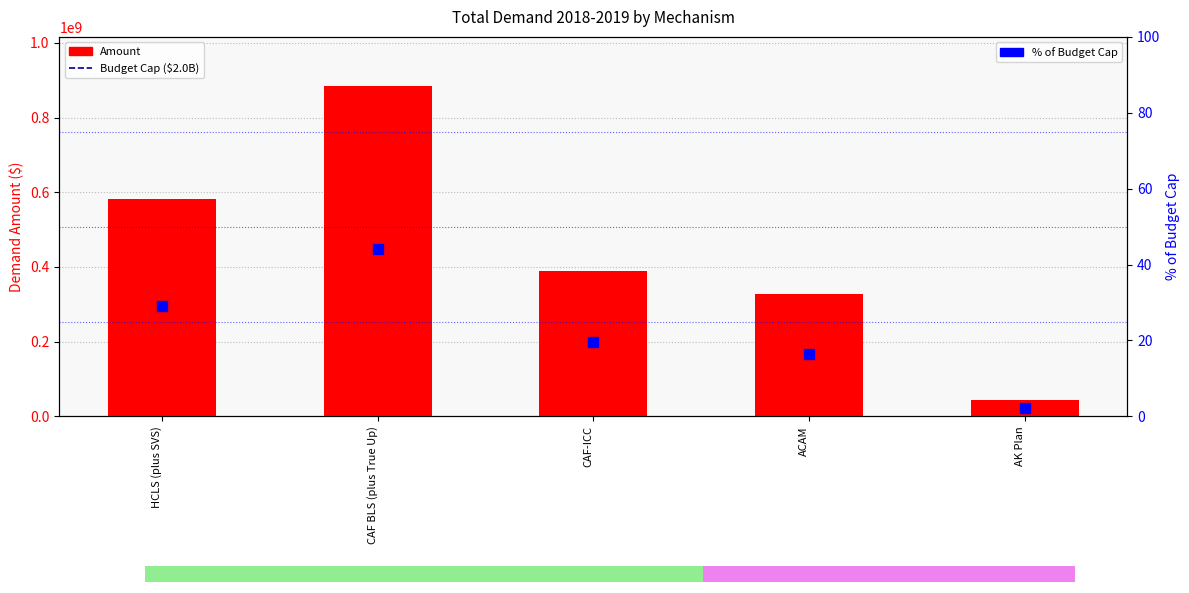

Where does the data first go above 389748852?

HCLS (plus SVS)